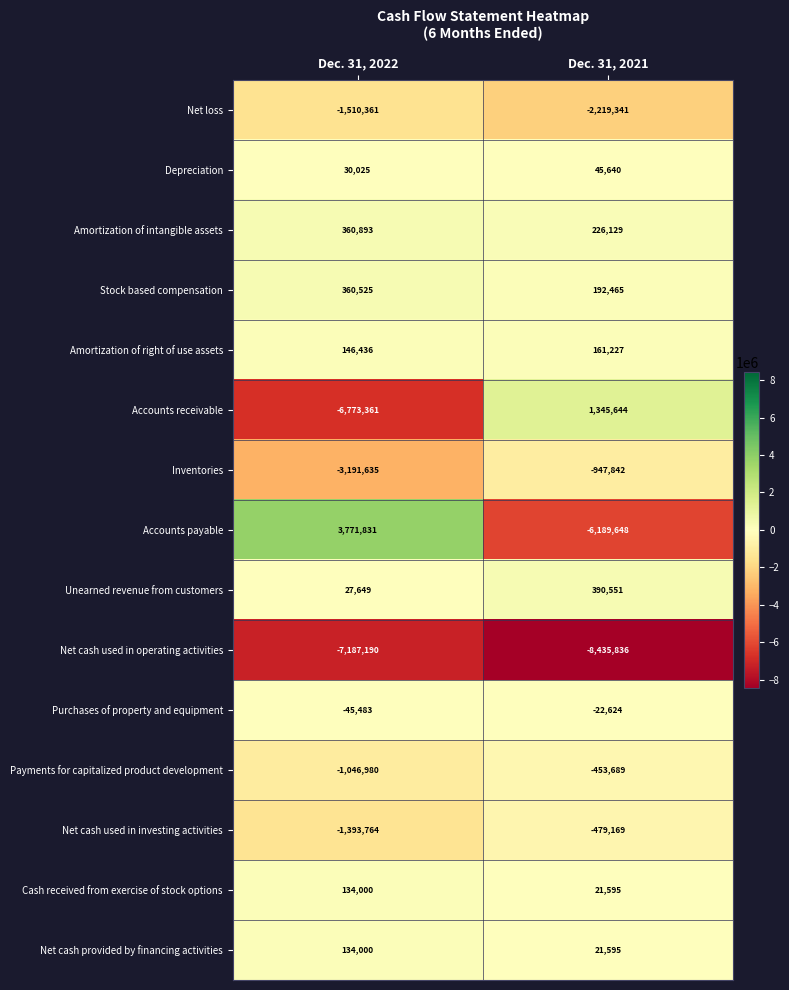

How many data points does each series have?

2